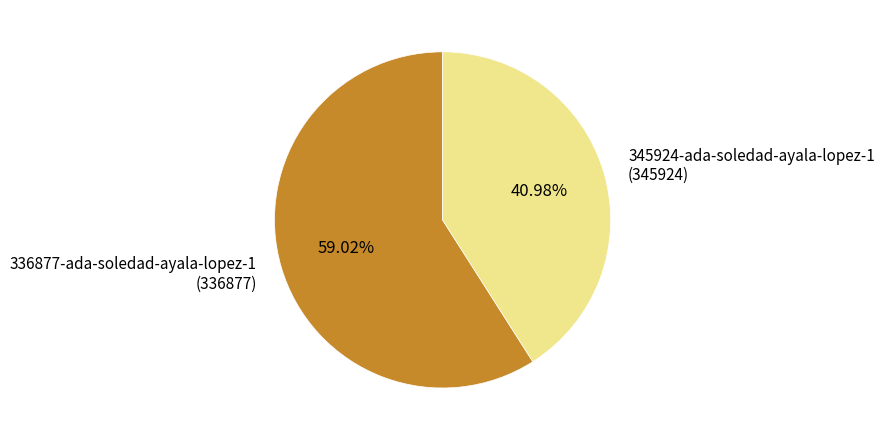

Is the sum of 345924-ada-soledad-ayala-lopez-1 (345924) and 336877-ada-soledad-ayala-lopez-1 (336877) greater than half?

Yes